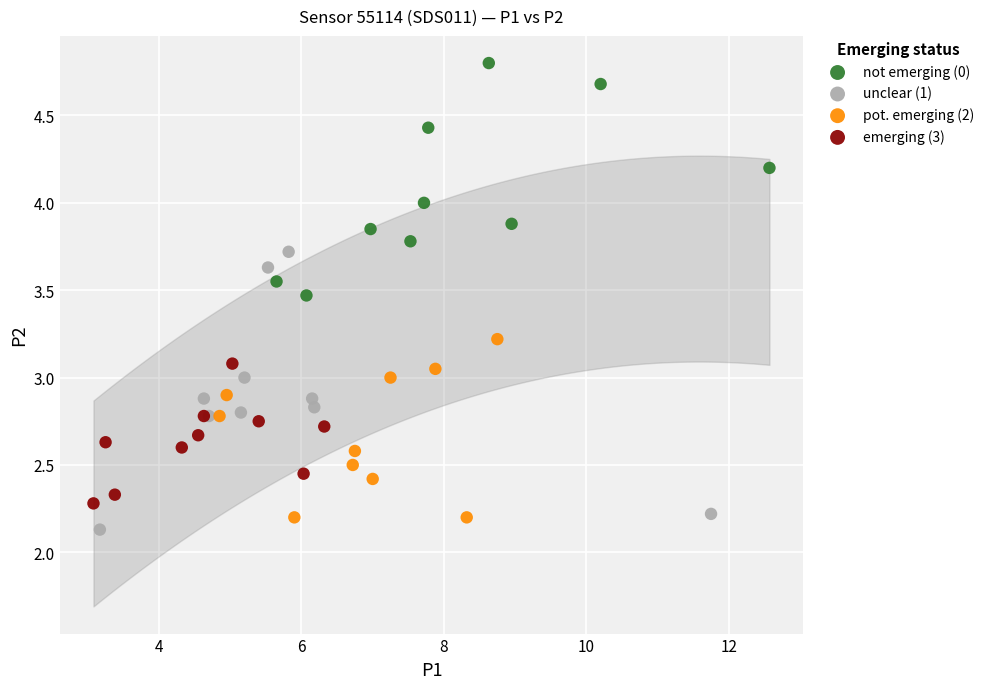

Which series contains the highest Y value?

not emerging (0)